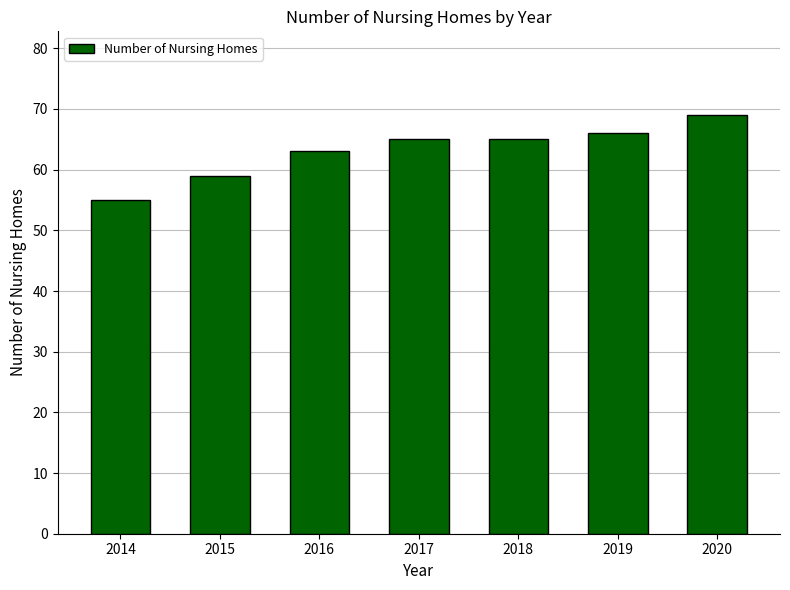

How many data points does each series have?

7